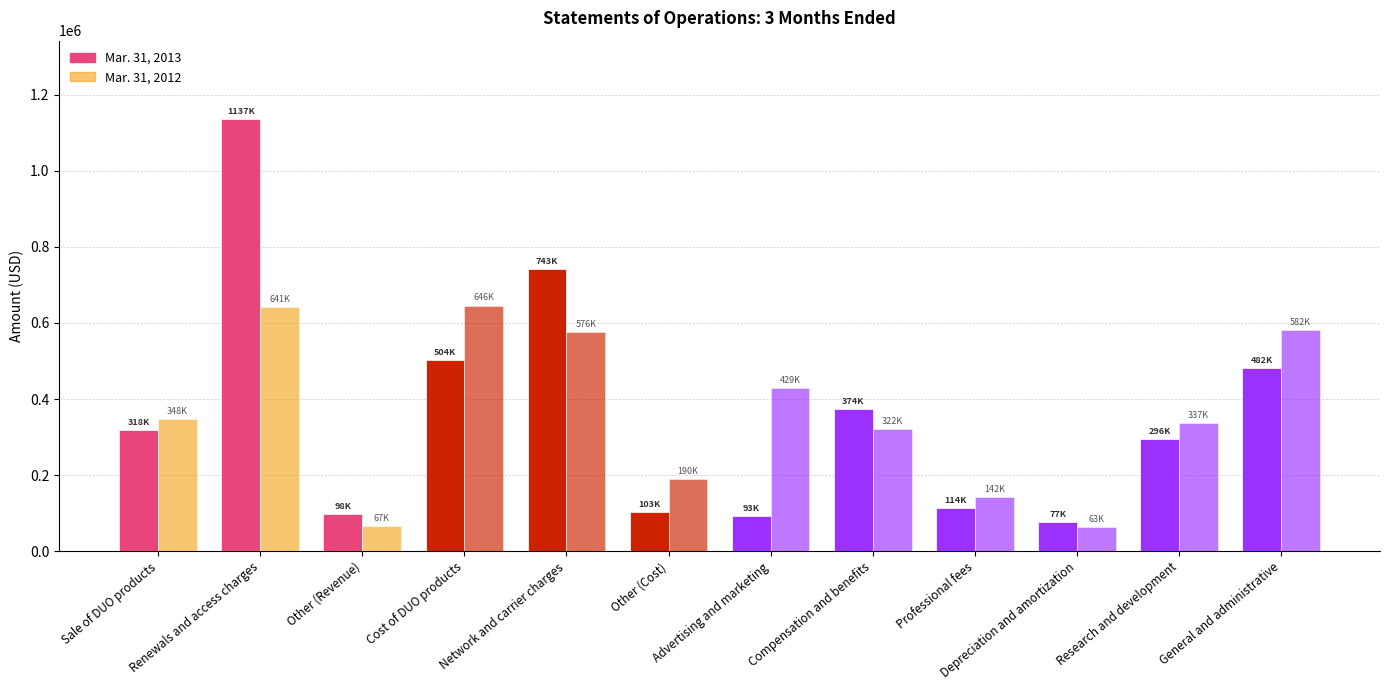

What is the lowest value of the Mar. 31, 2013 series?

77463